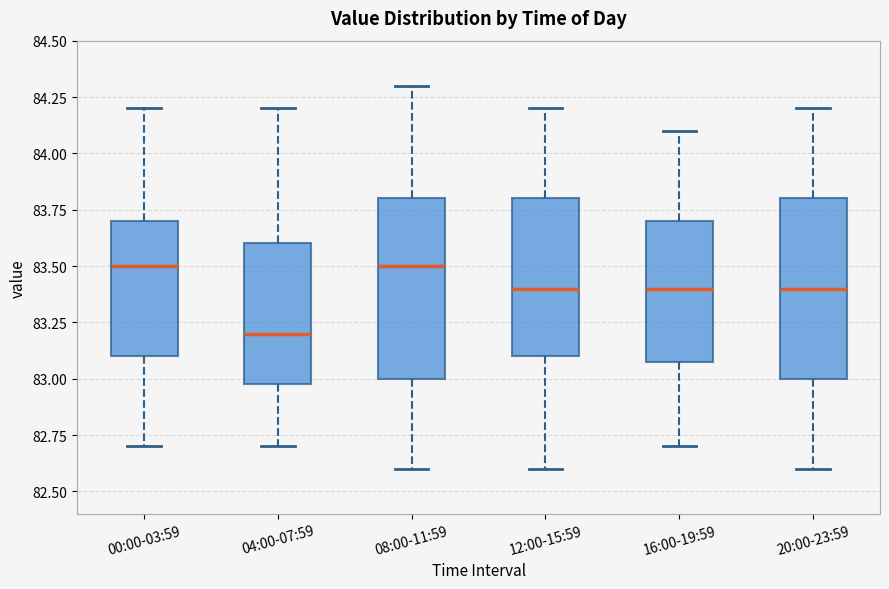

Reading left to right, read every box against the y-axis: the position of its median line, the range the box covers, and the ends of its whiskers. The values are not printed on the chart, so give them approximately, as read against the axis.

00:00-03:59: median 83.5, box 83.1 to 83.7, whiskers 82.7 to 84.2
04:00-07:59: median 83.2, box 83.0 to 83.6, whiskers 82.7 to 84.2
08:00-11:59: median 83.5, box 83.0 to 83.8, whiskers 82.6 to 84.3
12:00-15:59: median 83.4, box 83.1 to 83.8, whiskers 82.6 to 84.2
16:00-19:59: median 83.4, box 83.1 to 83.7, whiskers 82.7 to 84.1
20:00-23:59: median 83.4, box 83.0 to 83.8, whiskers 82.6 to 84.2